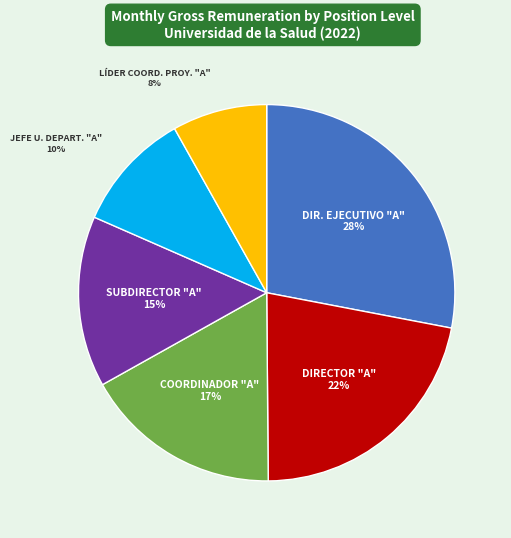

The LÍDER COORD. PROY. "A" slice represents 8% of the pie. True or false?

True